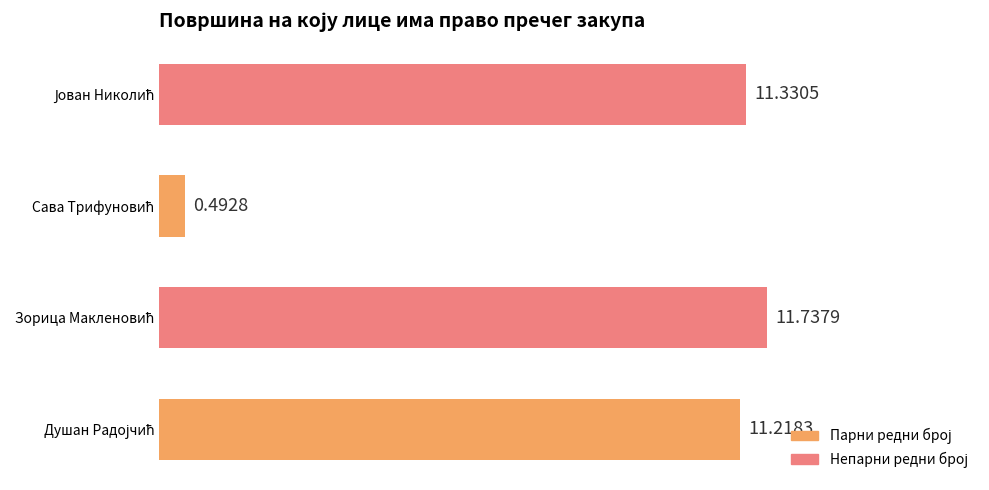

What is the difference between the maximum and minimum values?

11.2